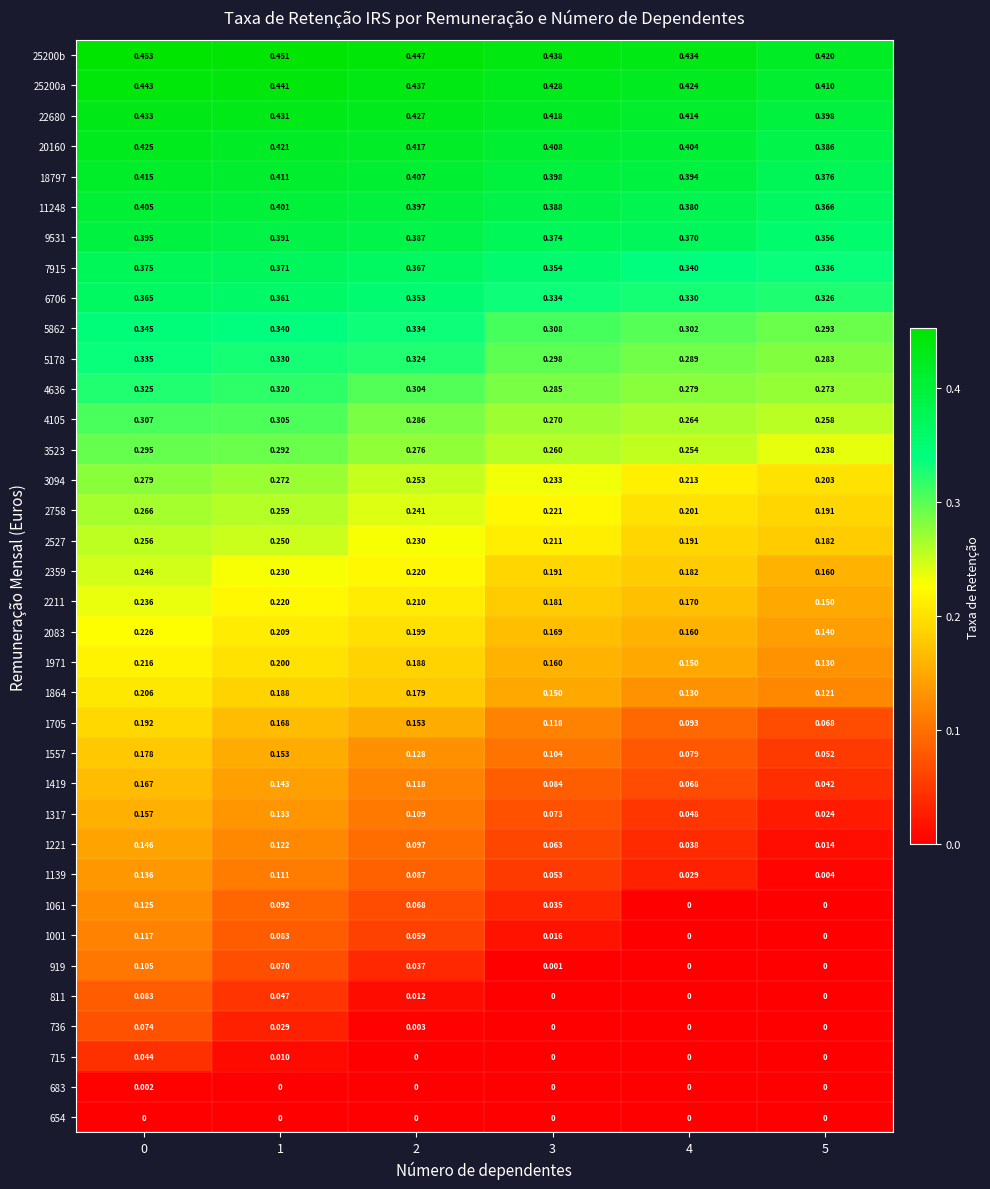

Is the value of 9531 at 5 greater than the value of 6706 at 0?

No